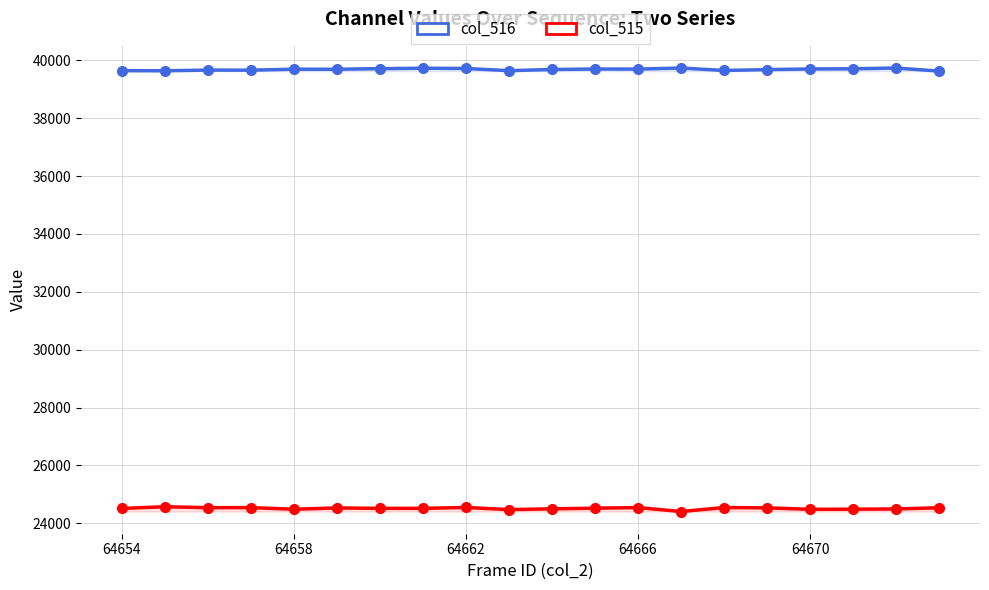

True or false: col_516 and col_515 intersect in this chart.

False